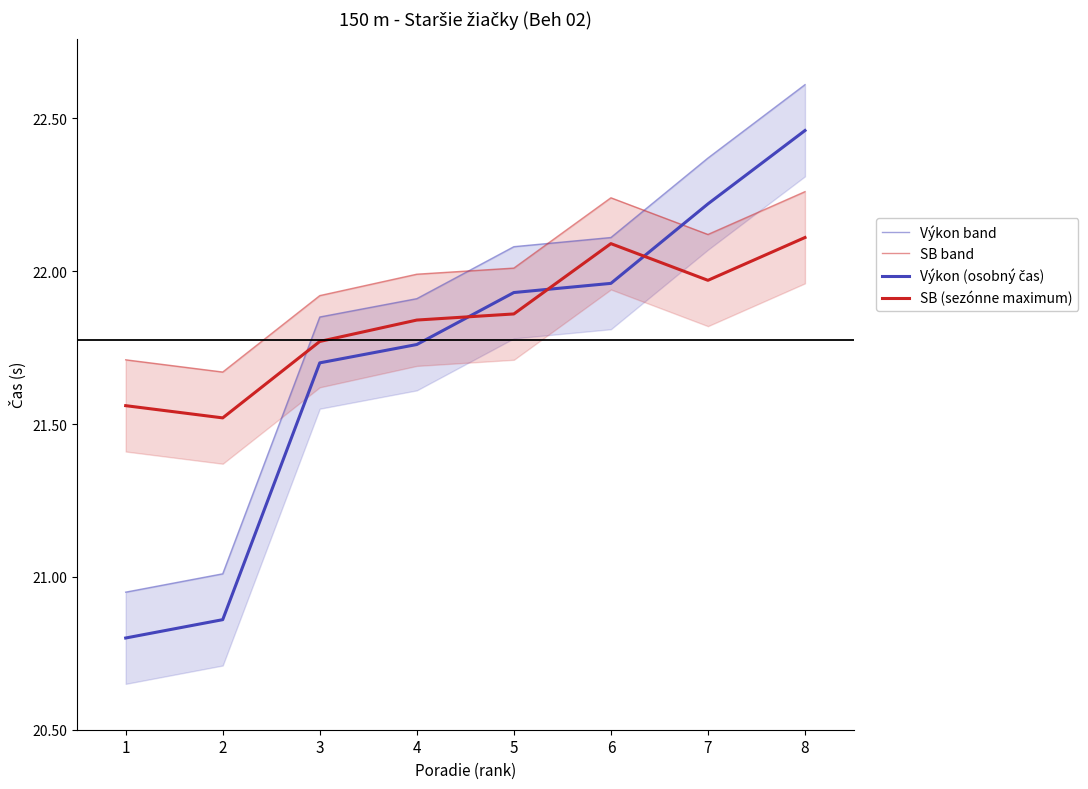

Which series has the widest spread of values?

Výkon band